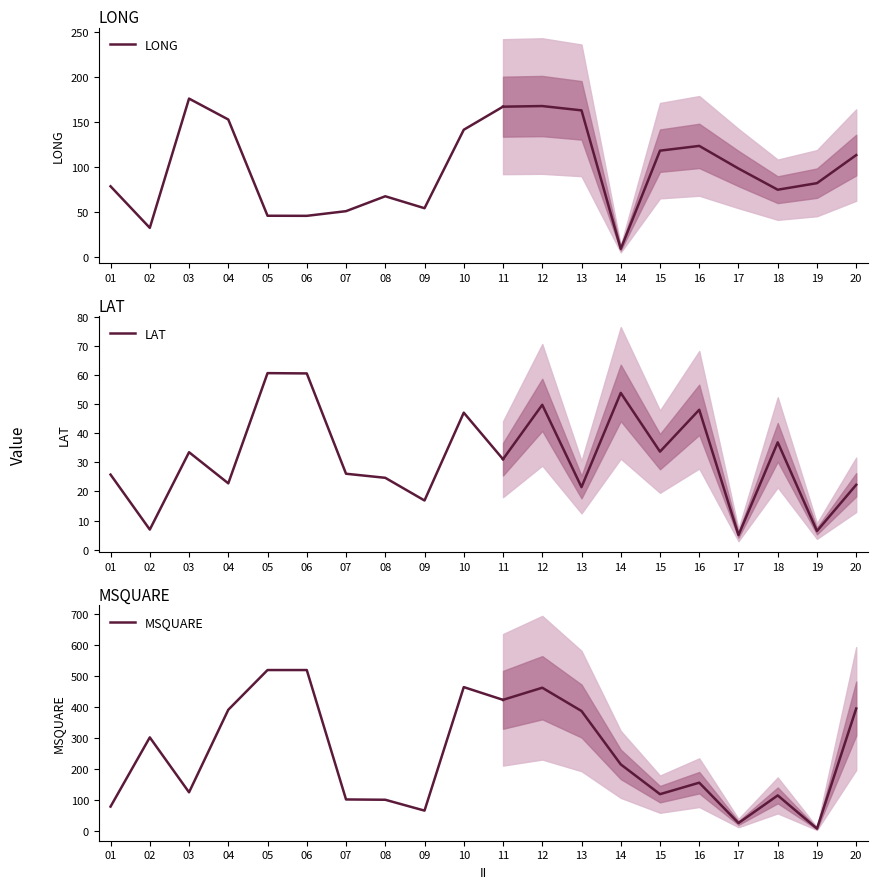

Where is LAT nearest to the value 33?

03